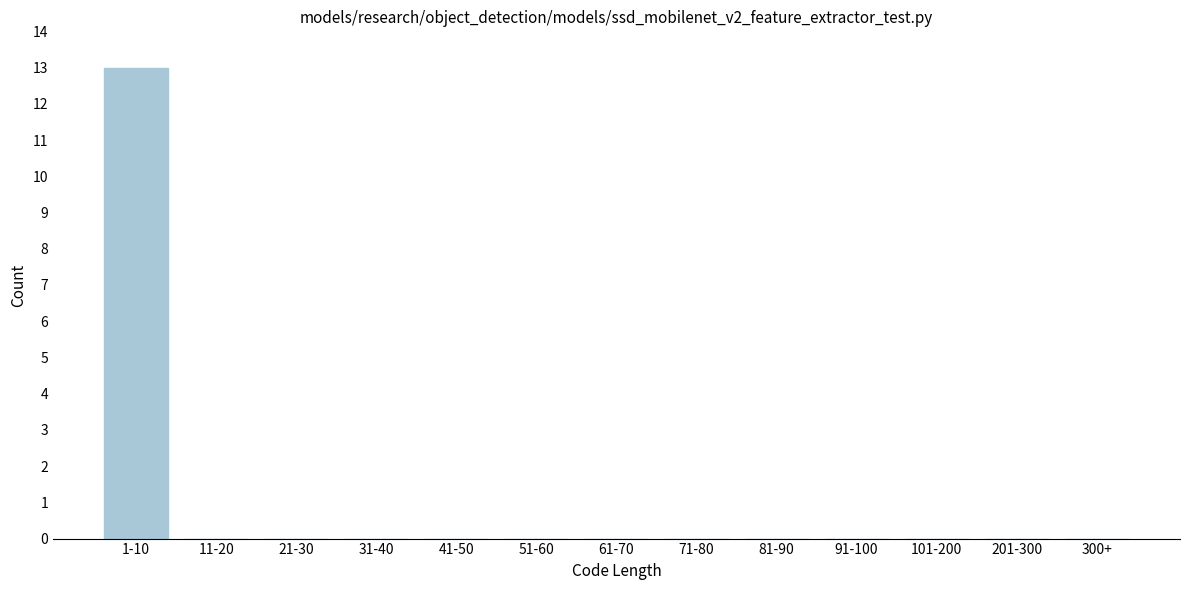

Reading left to right, extract all data points from this chart.

1-10=13	11-20=0	21-30=0	31-40=0	41-50=0	51-60=0	61-70=0	71-80=0	81-90=0	91-100=0	101-200=0	201-300=0	300+=0